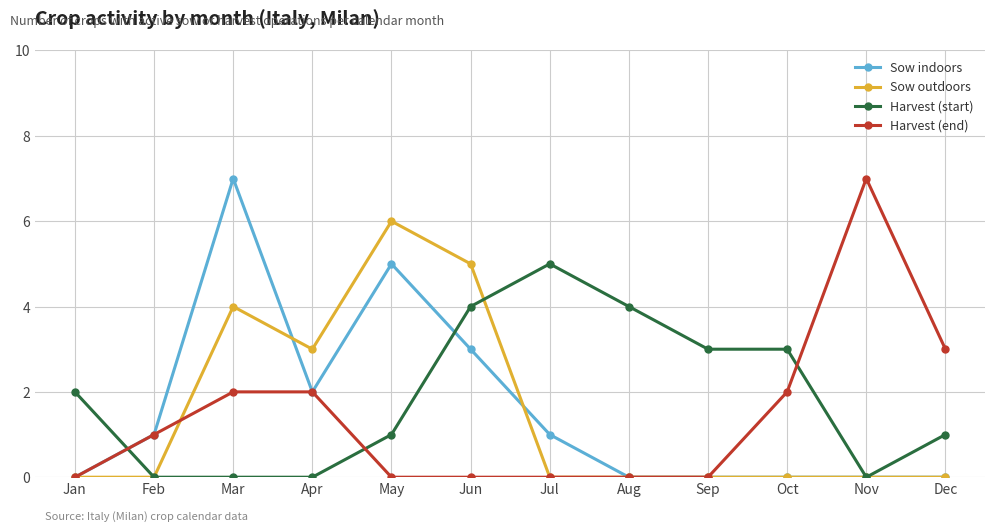

True or false: Harvest (start) and Harvest (end) cross at least once.

True